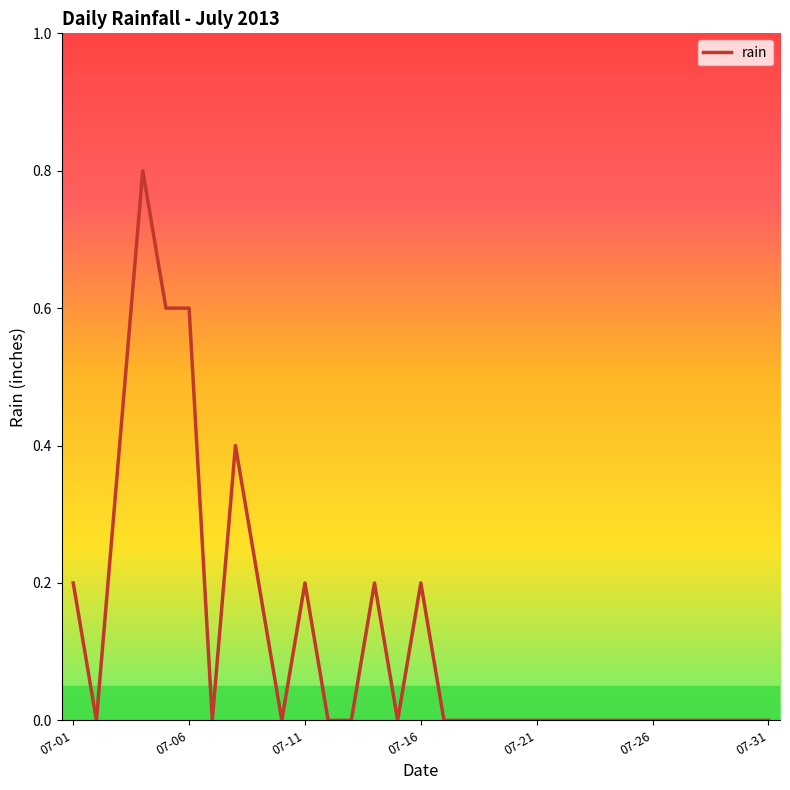

What is the difference between the maximum and minimum values?

0.8